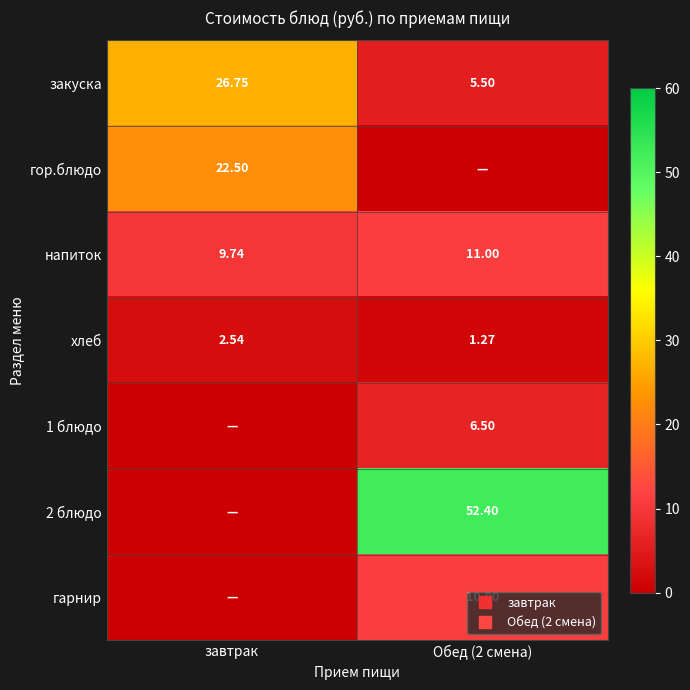

Between завтрак and Обед (2 смена), which series saw the biggest shift?

2 блюдо